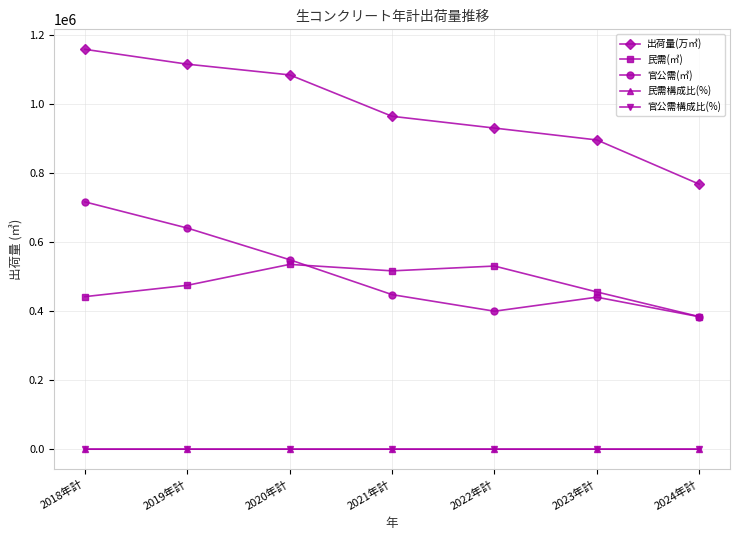

True or false: 官公需構成比(%) and 出荷量(万㎥) cross at least once.

False